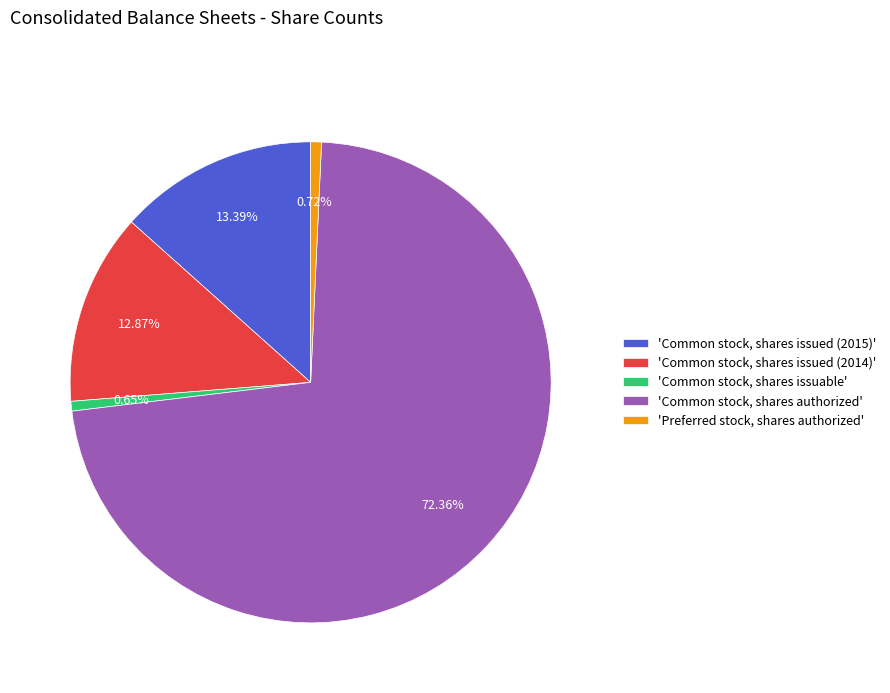

How many slices are in this pie chart?

5